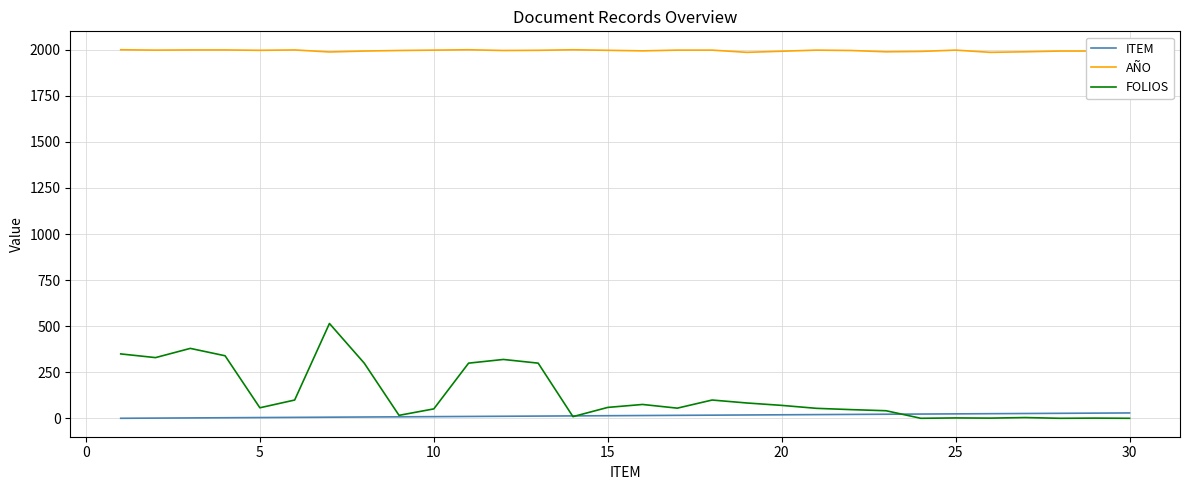

True or false: FOLIOS and AÑO intersect in this chart.

False